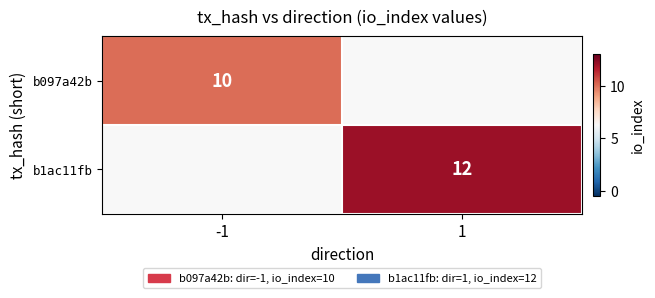

Is the value of b1ac11fb at 1 greater than the value of b097a42b at -1?

Yes